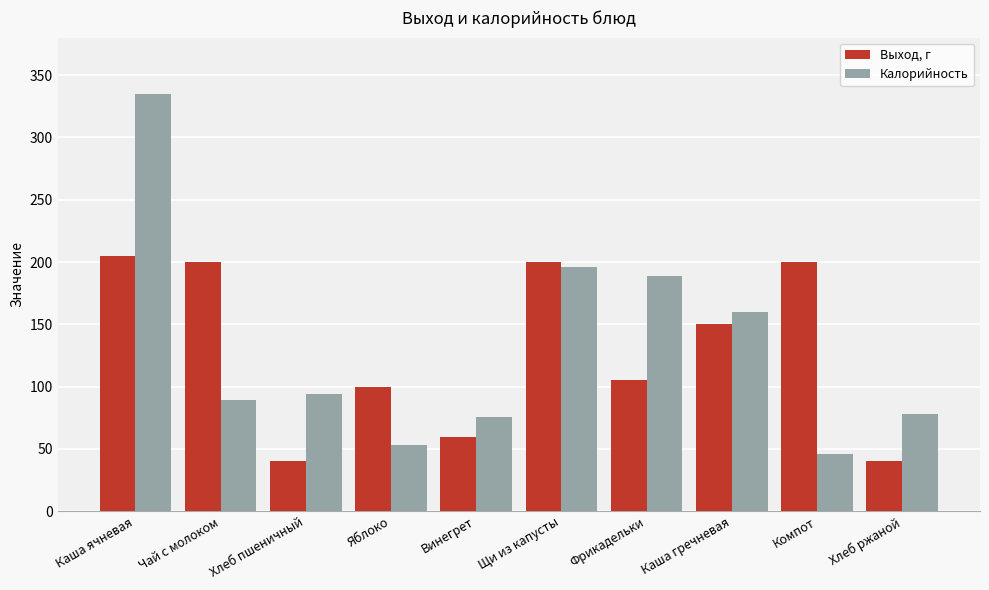

What is the sum of the Калорийность values at Хлеб ржаной and Чай с молоком?

167.6